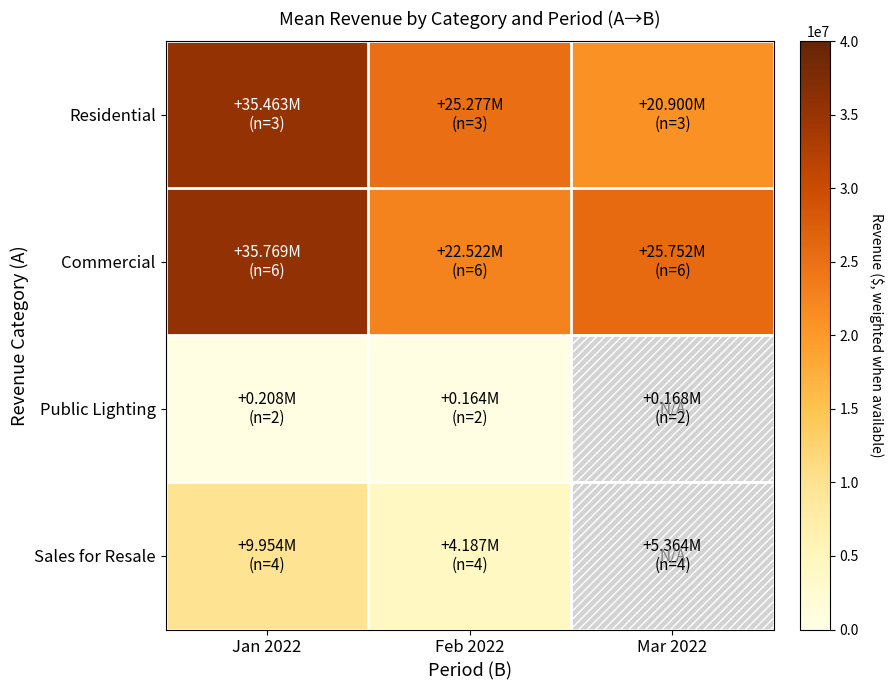

Which series has the largest total across all categories?

Commercial